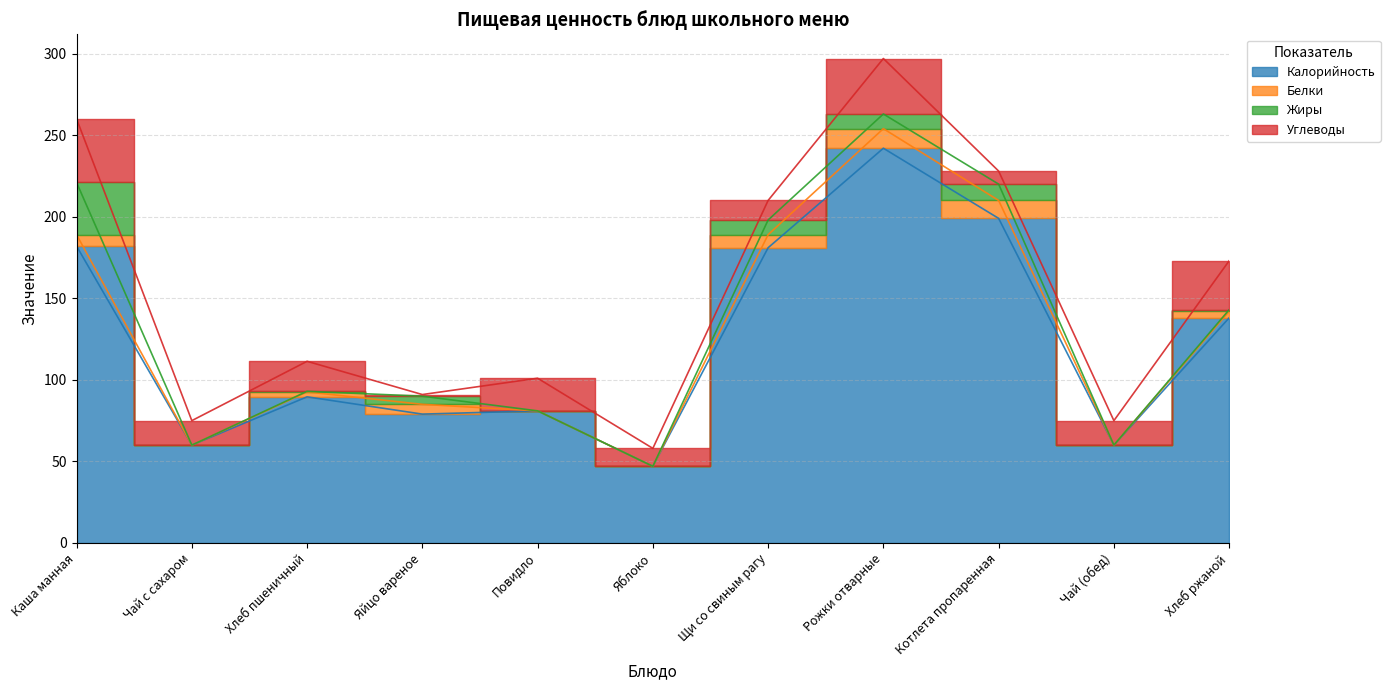

Which series has the largest total across all categories?

Калорийность